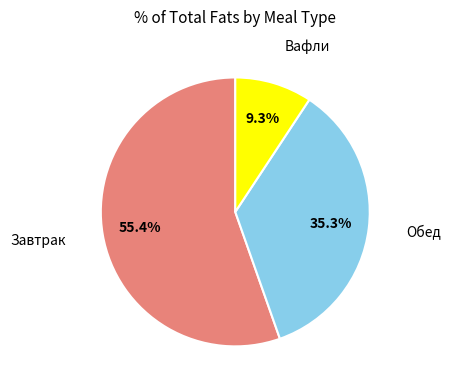

Is there any slice that represents more than half of the pie?

Yes